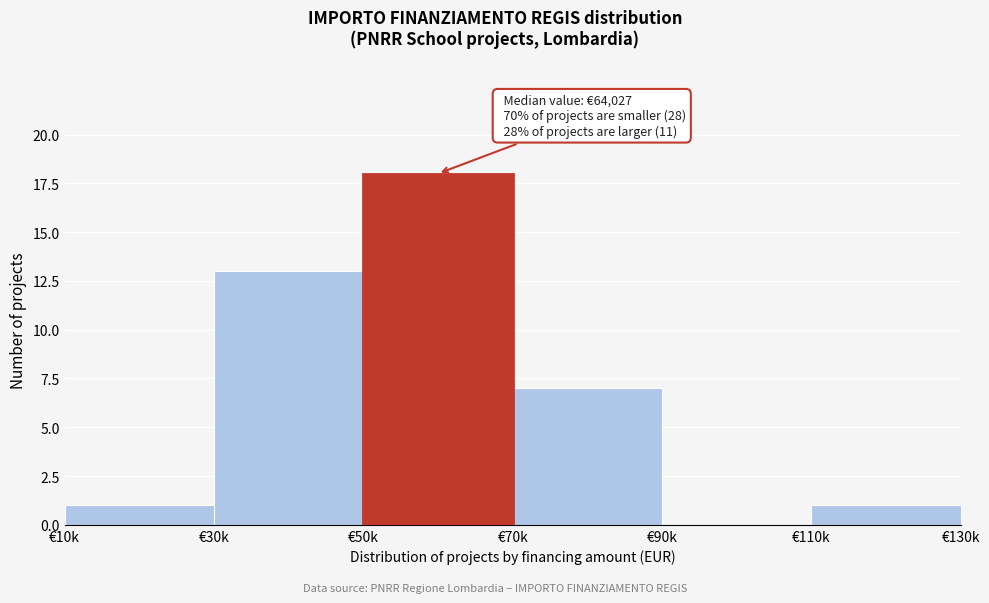

Reading left to right, transcribe all the data shown in this chart.

€10k=1	€30k=13	€50k=18	€70k=7	€90k=0	€110k=1